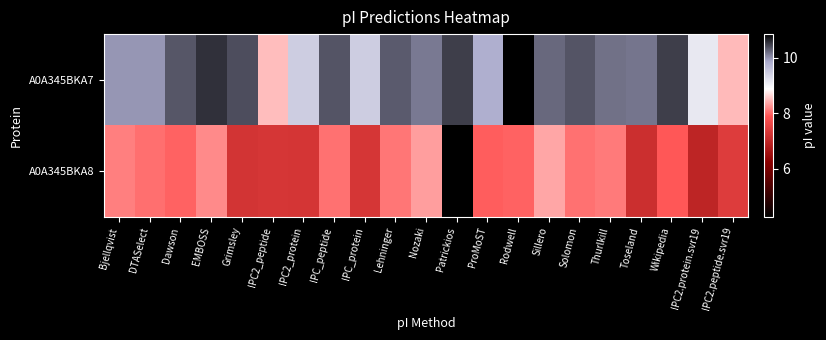

At which category is the sum across all series the highest?

Rodwell